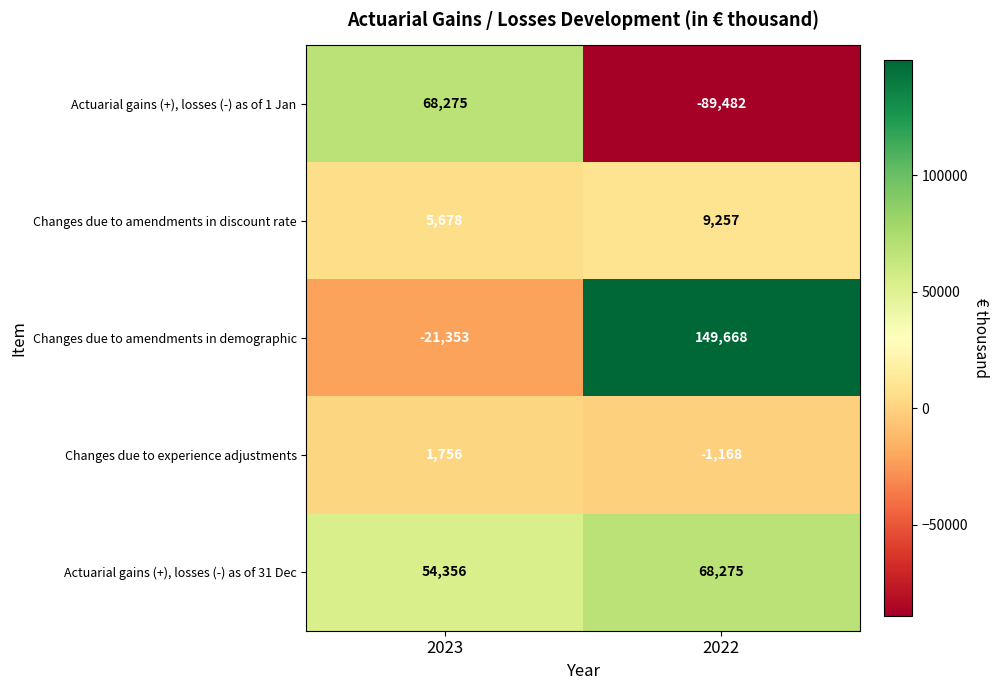

Count the number of data series in this chart.

5